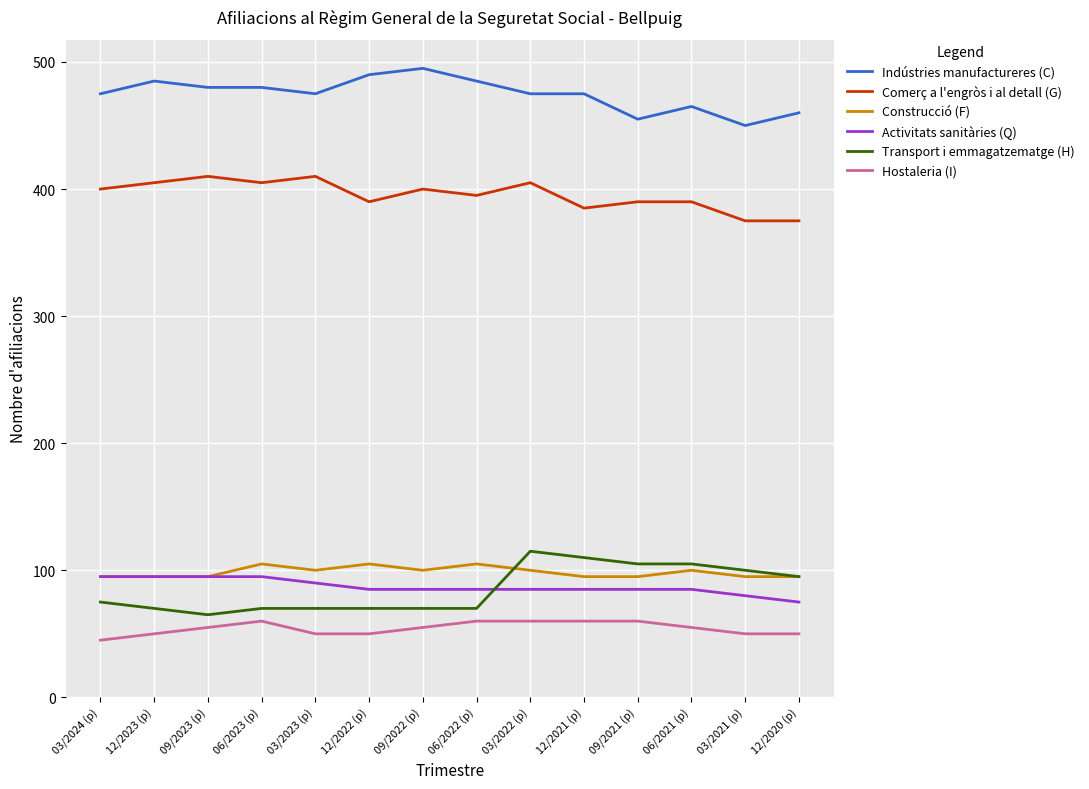

True or false: Indústries manufactureres (C) has more than 1 interior local peaks.

True